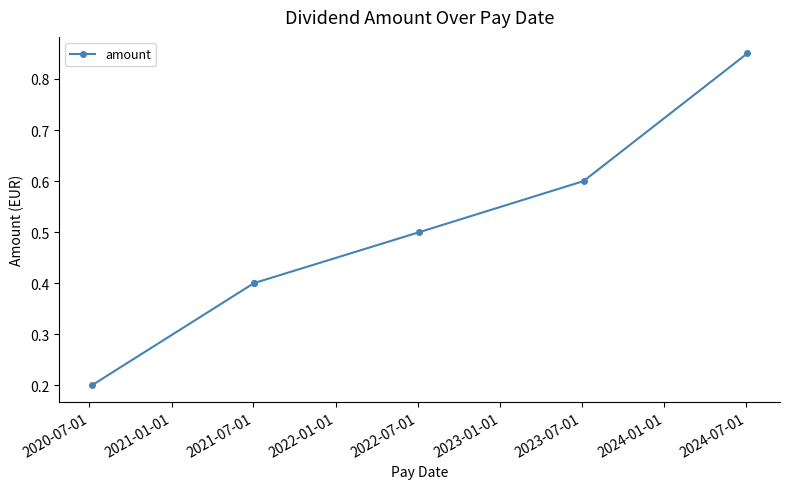

What is the greatest value displayed?

0.8